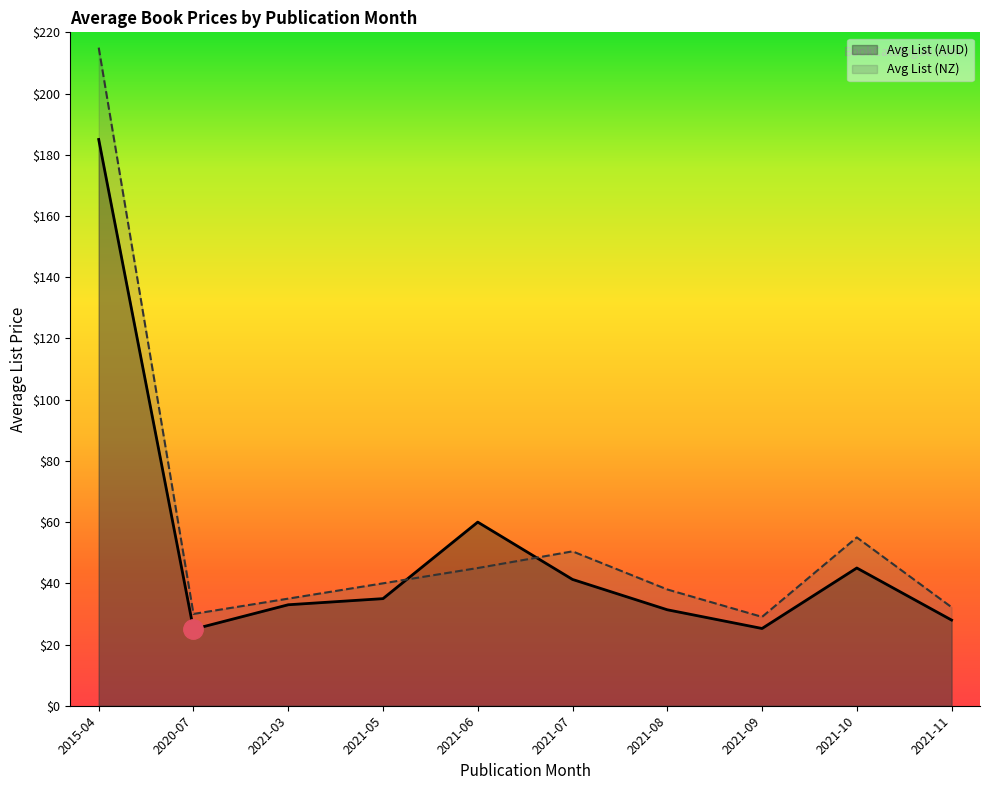

At which category does Avg List (AUD) reach its first local valley?

2020-07